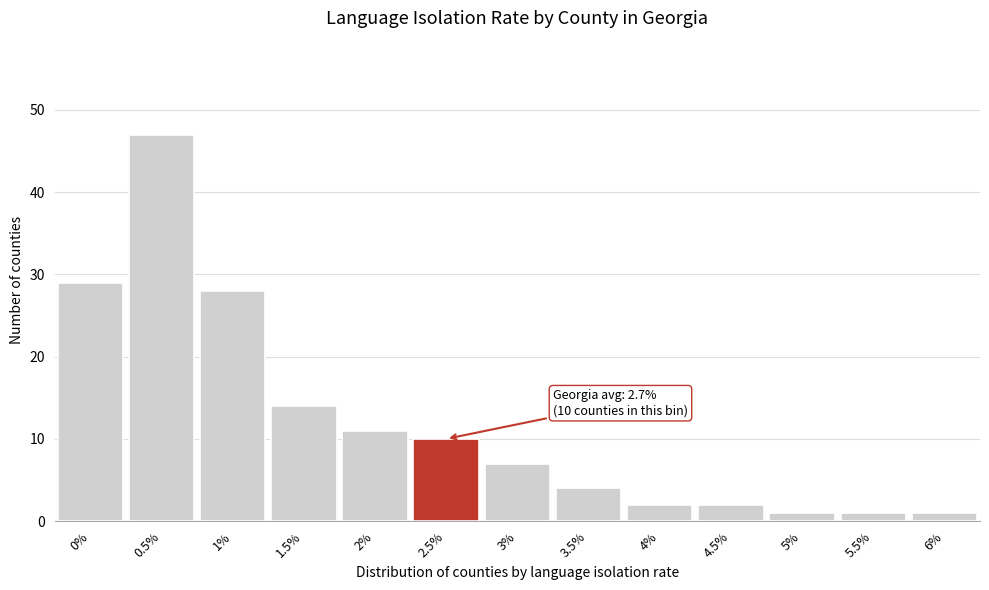

Reading left to right, what are all the values shown in this chart?

29	47	28	14	11	10	7	4	2	2	1	1	1